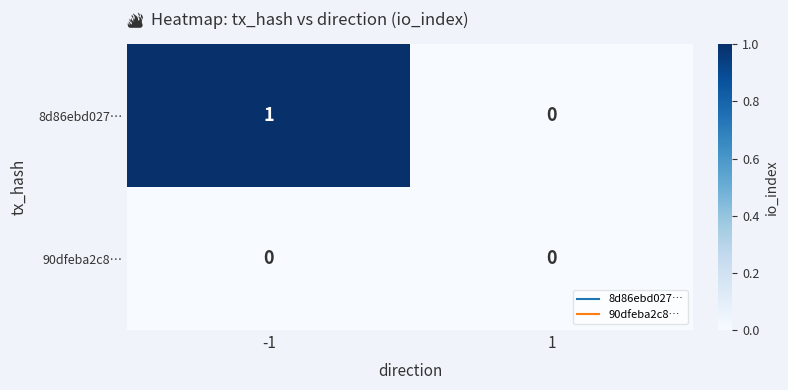

How many values in the 8d86ebd027… series are below 1?

1